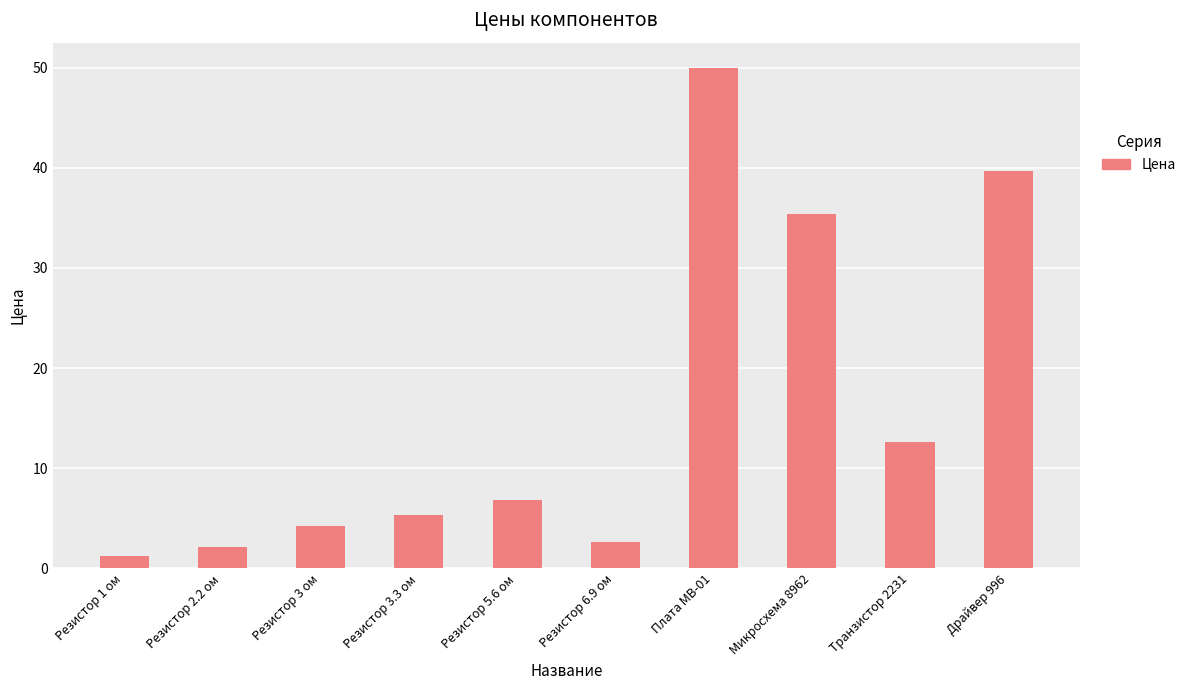

Which has a higher value, Резистор 6.9 ом or Микросхема 8962?

Микросхема 8962